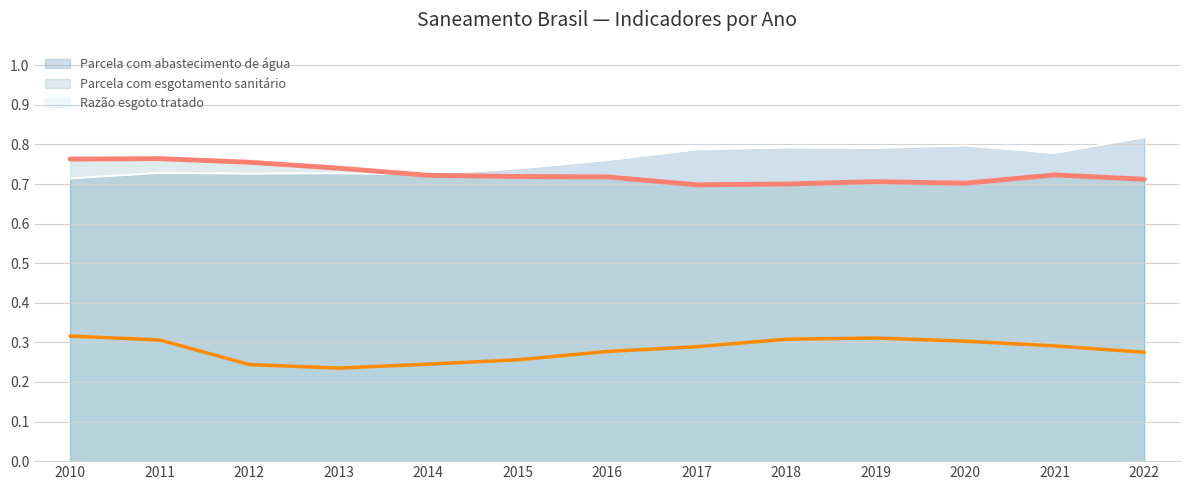

Where do Parcela com abastecimento de água and Parcela com esgotamento sanitário first cross each other?

2013 and 2014